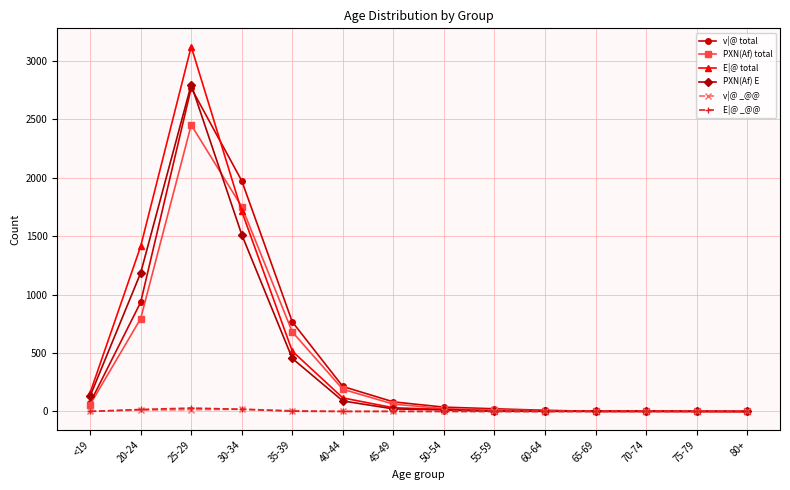

Which label corresponds to the largest value in the chart?

25-29